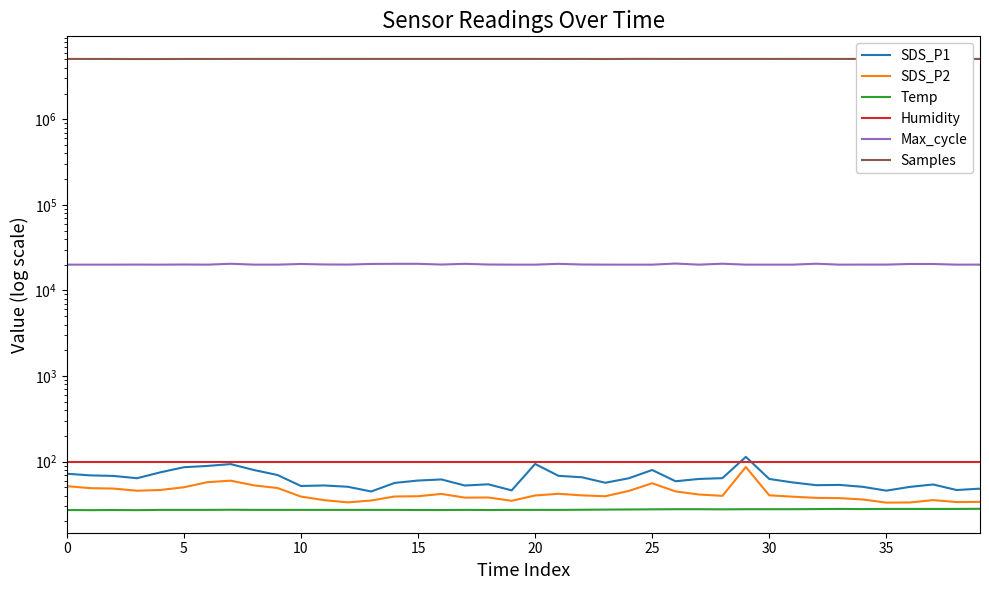

The value of Samples at 15 is 7498454.5. True or false?

False